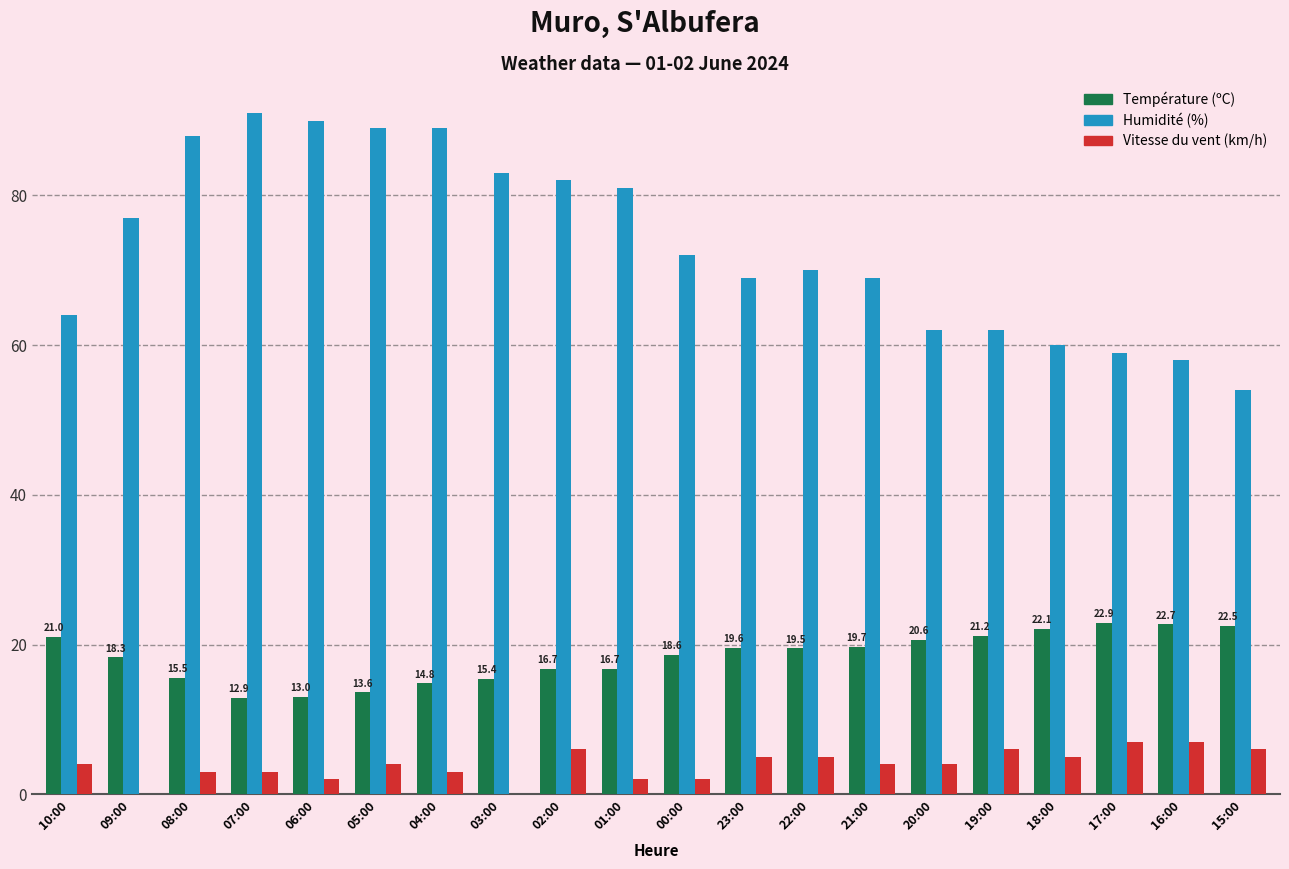

What is the greatest value displayed?

91.0